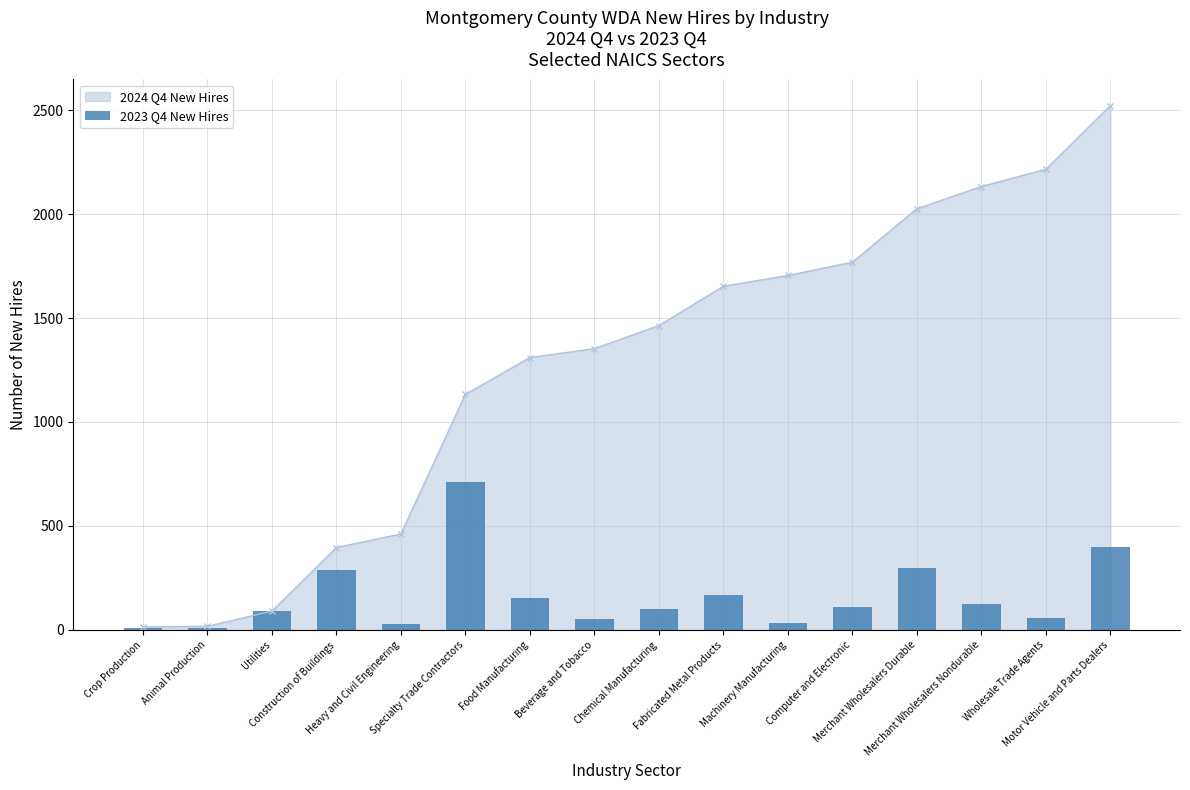

True or false: 2024 Q4 New Hires has more than 1 interior local peaks.

False